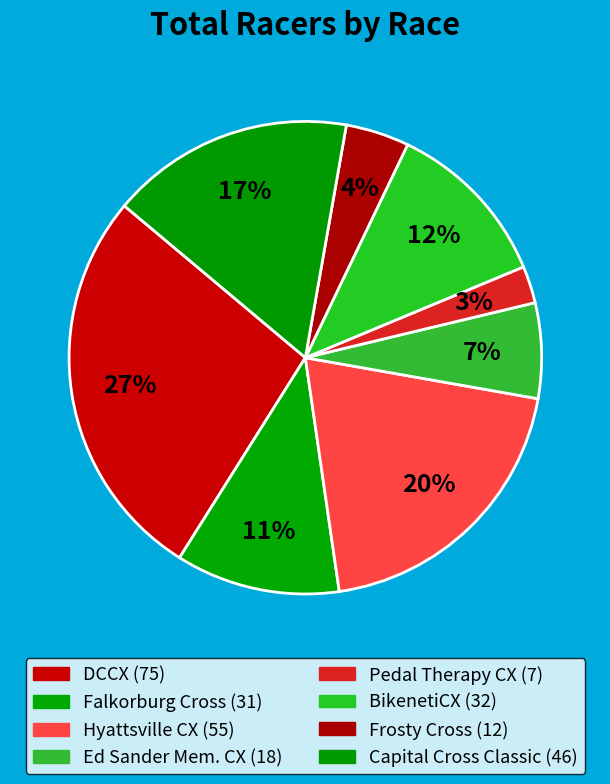

What percentage is the Capital Cross Classic slice, to the nearest percent?

17%